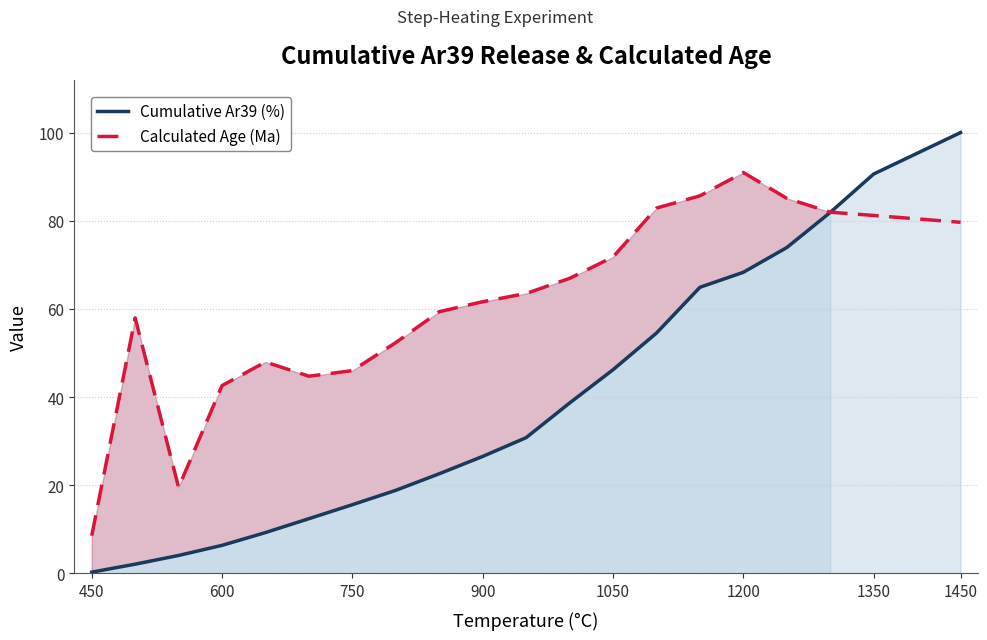

How many lines are shown in the chart?

2